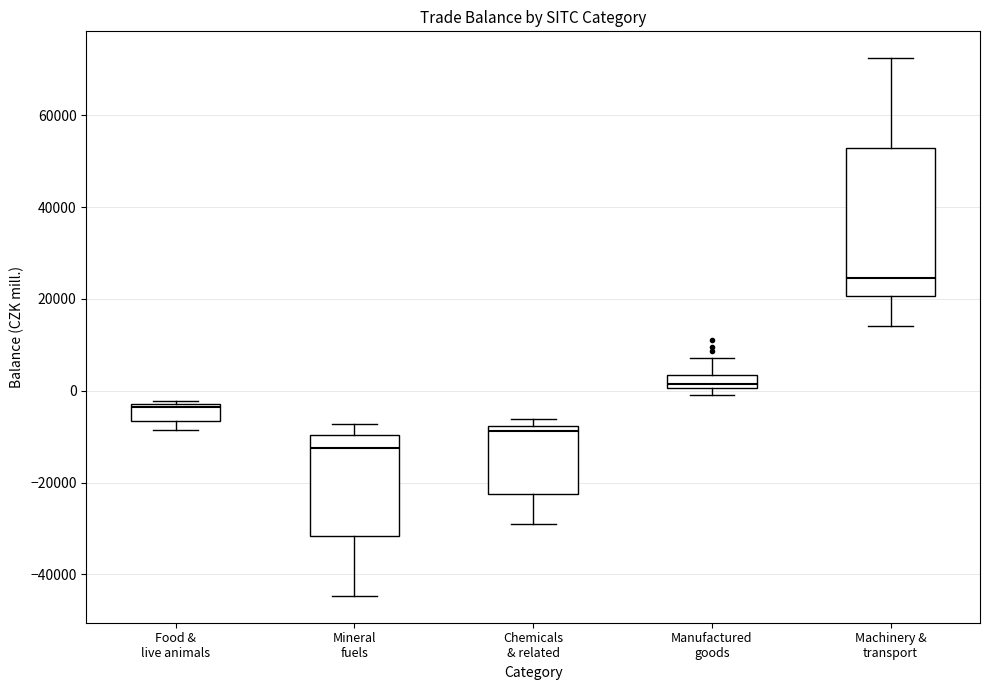

Which box has the lowest median line?

Mineral fuels